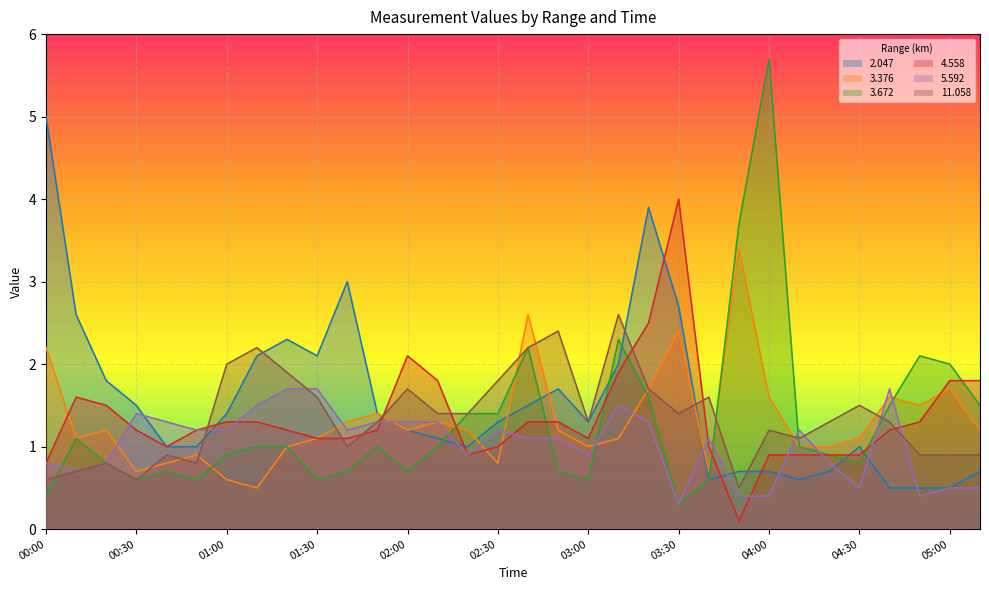

After their last crossing, which series has the higher values: 5.592 or 2.047?

2.047